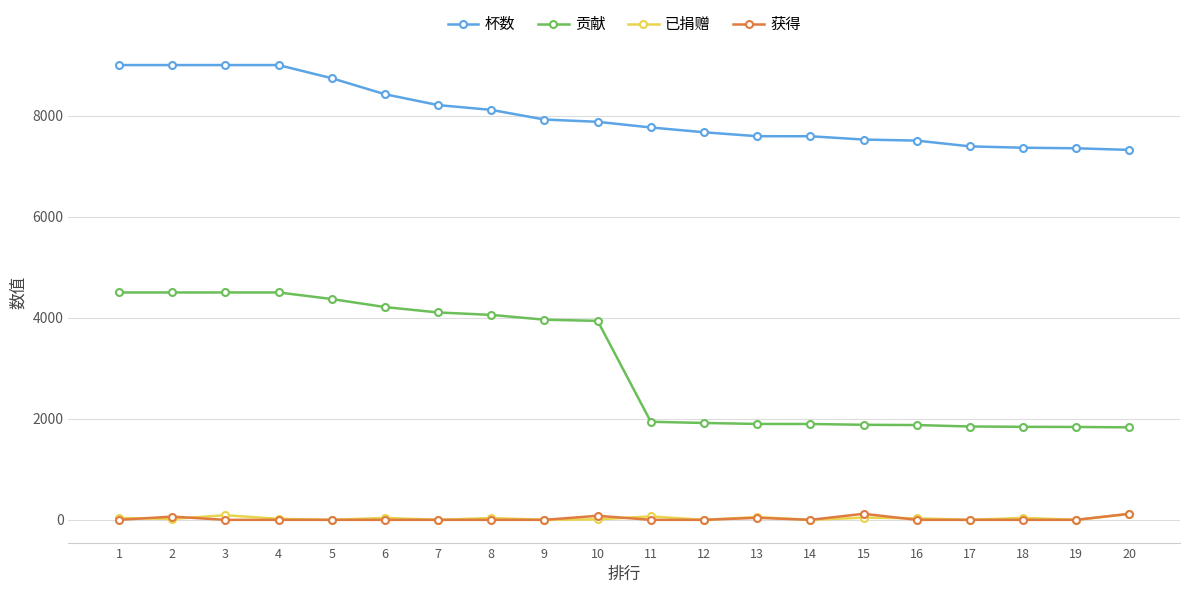

How many lines are shown in the chart?

4